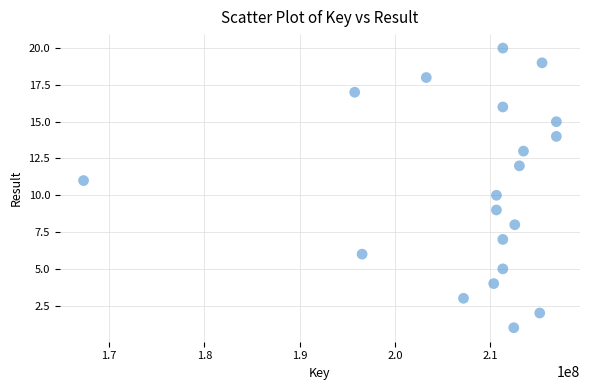

What is the range of X values (max minus min)?

49630995